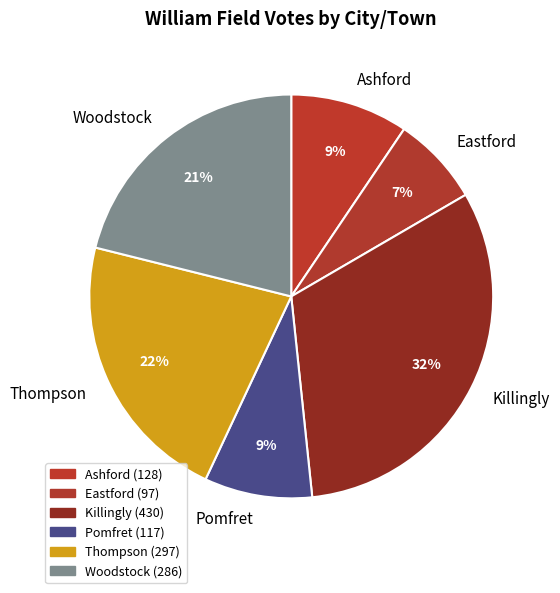

What percentage is the Ashford slice, to the nearest percent?

9%